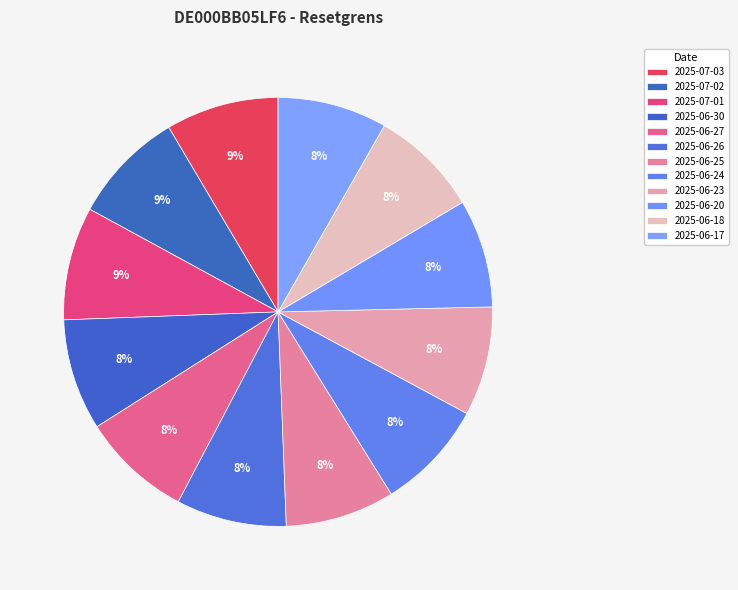

How many segments does this pie chart have?

12